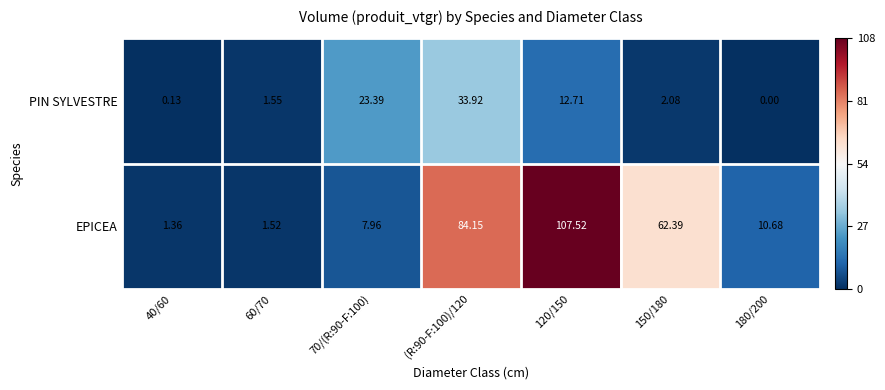

Which series changed the most between 70/(R:90-F:100) and 120/150?

EPICEA